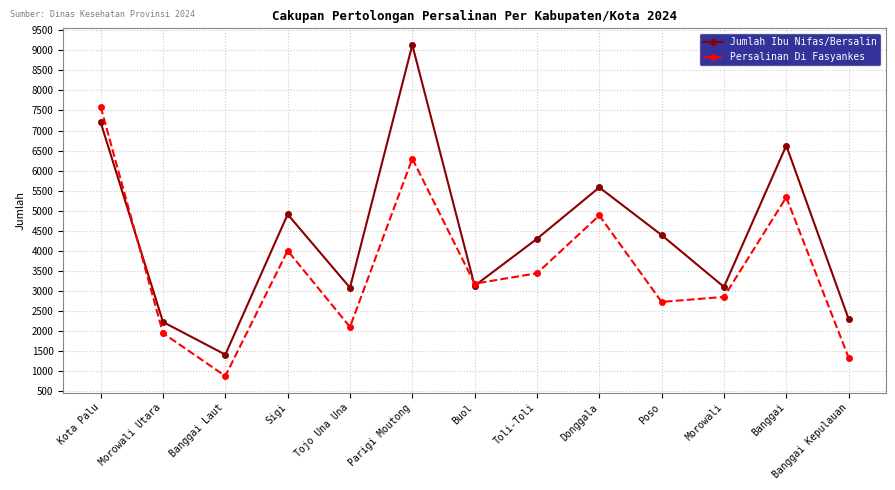

Is this an area chart (filled region under the line)?

No